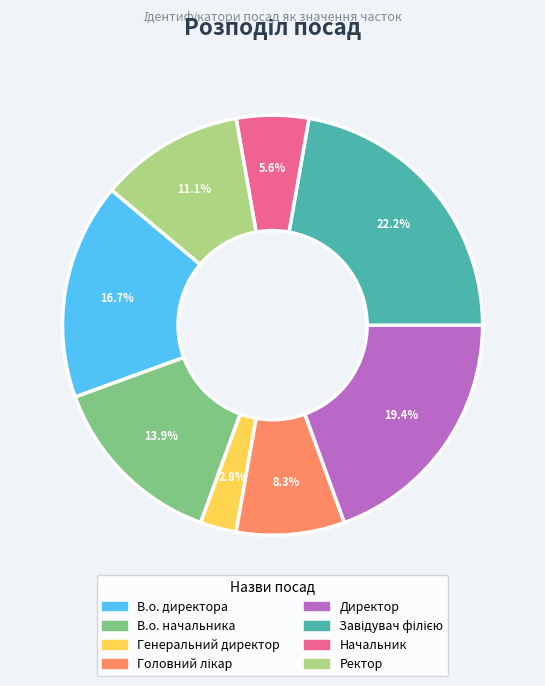

The В.о. директора slice represents 31% of the pie. True or false?

False